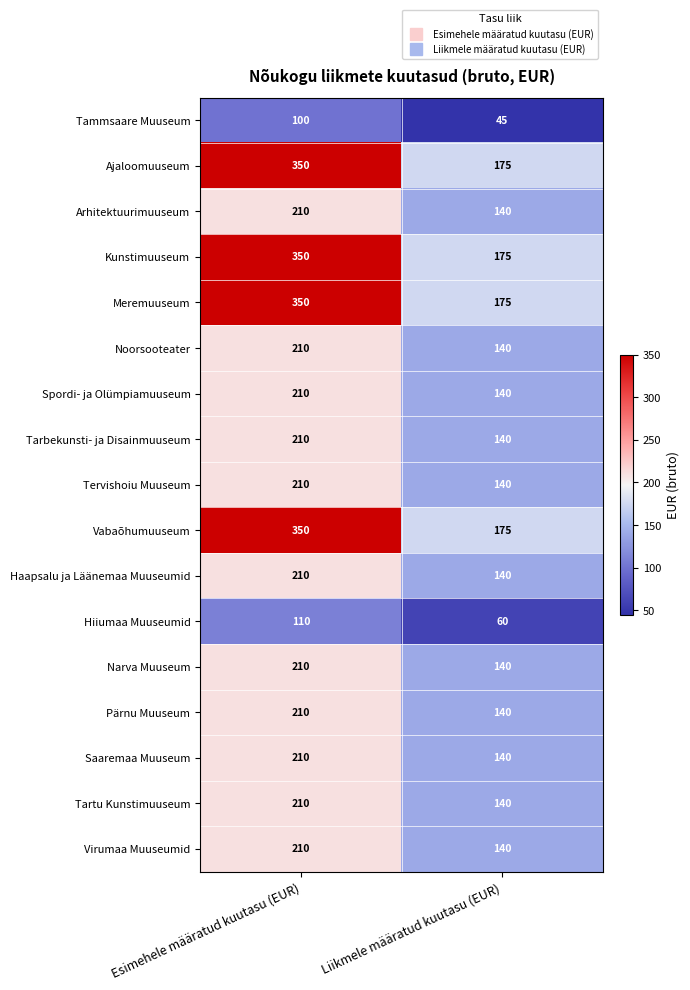

What is the difference between the highest and lowest values at Liikmele määratud kuutasu (EUR)?

130